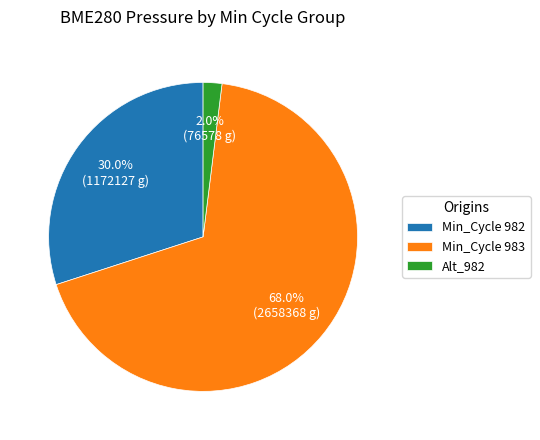

How many segments does this pie chart have?

3